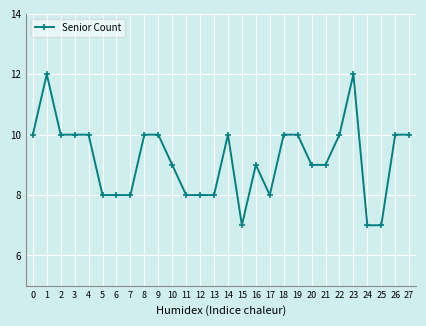

What is the approximate value at 22?

10